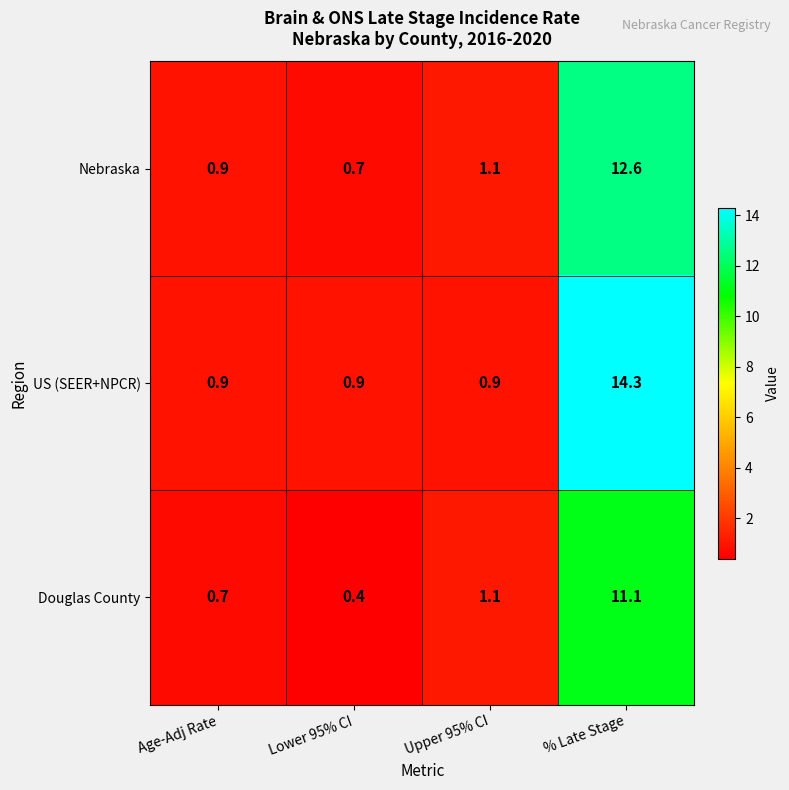

List the series in order of their peak value, lowest first.

Douglas County, Nebraska, US (SEER+NPCR)